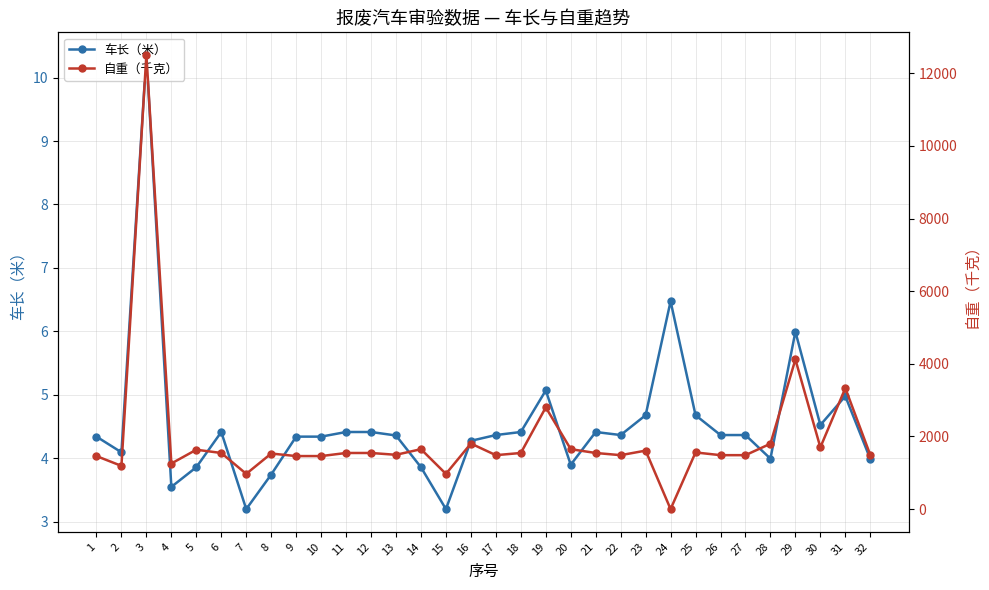

Where is the first local maximum for 车长（米）?

3